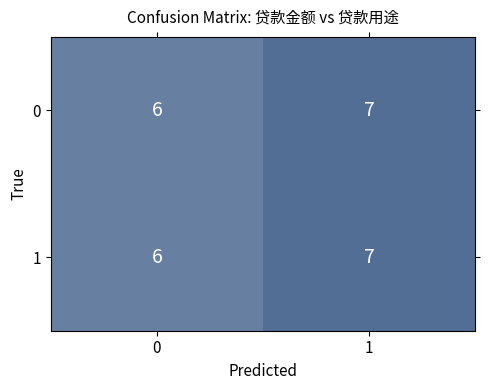

True or false: 0 has a value of 7 at 1.

True